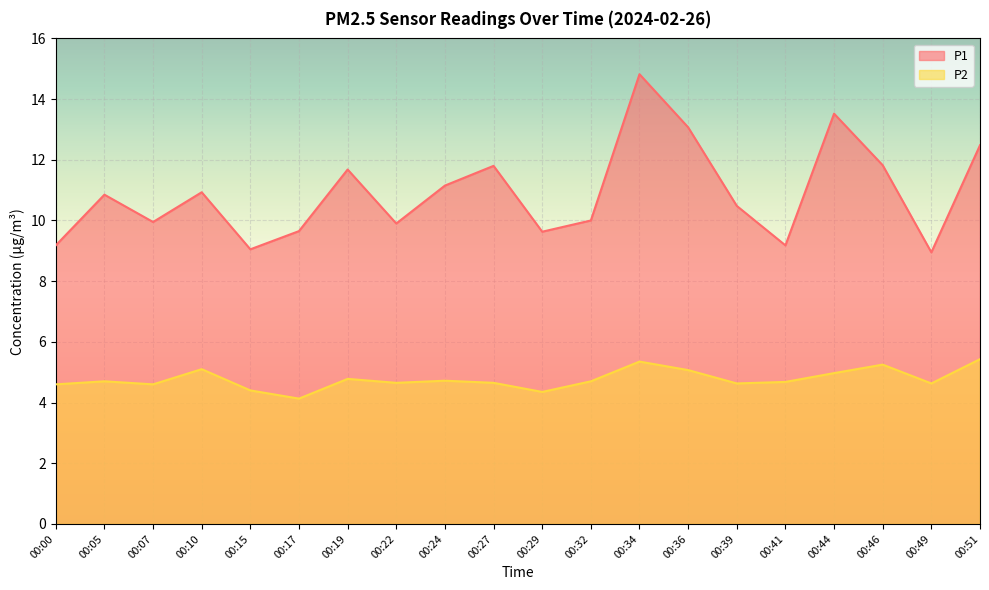

At 00:39, list the series in order from largest to smallest.

P1, P2